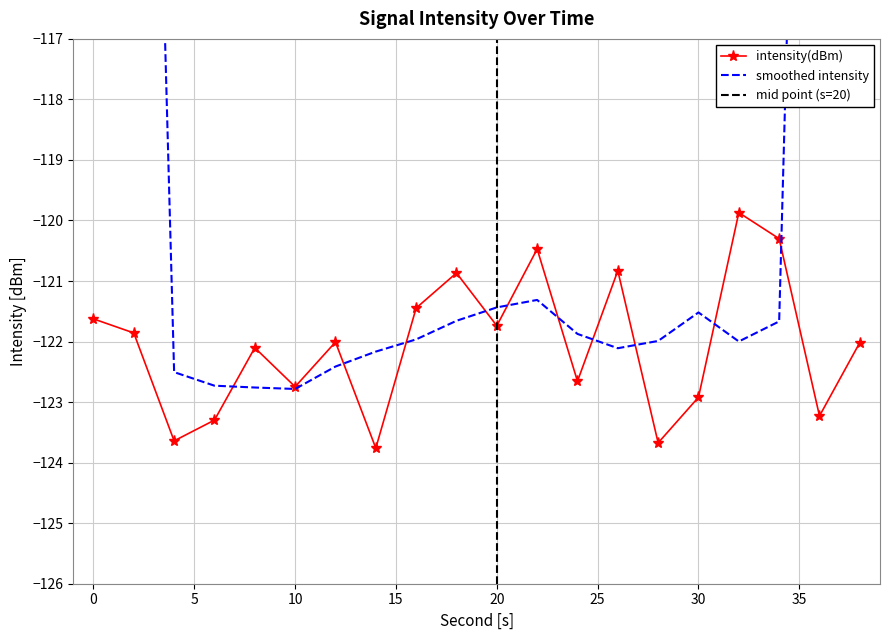

At which category is the sum across all series the highest?

38